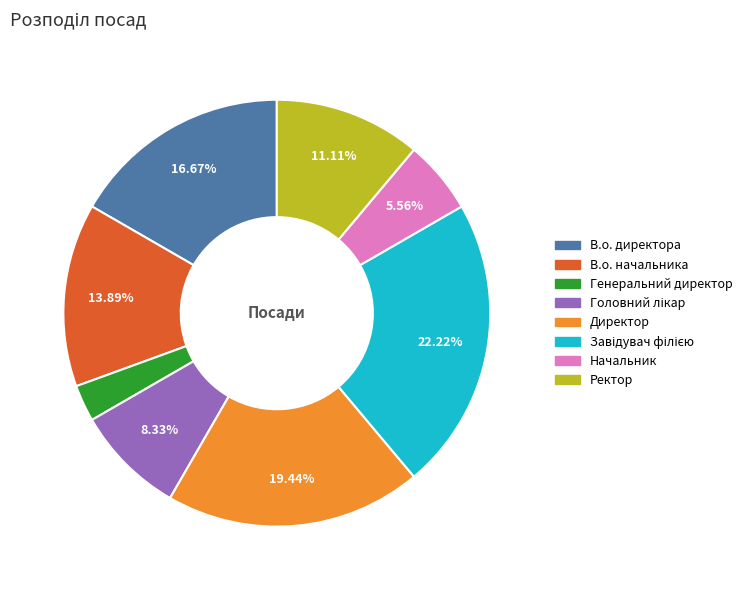

Approximately how many times larger is the value at Ректор compared to Генеральний директор?

4.0